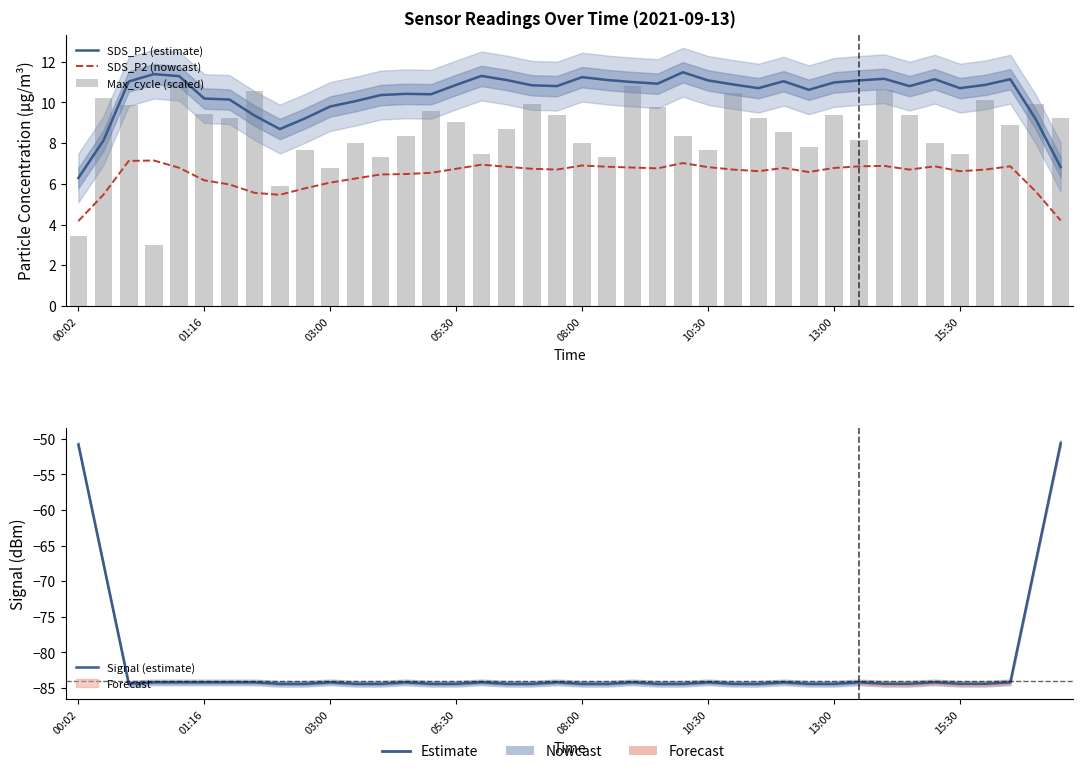

Which category has the lowest value across all series?

03:00